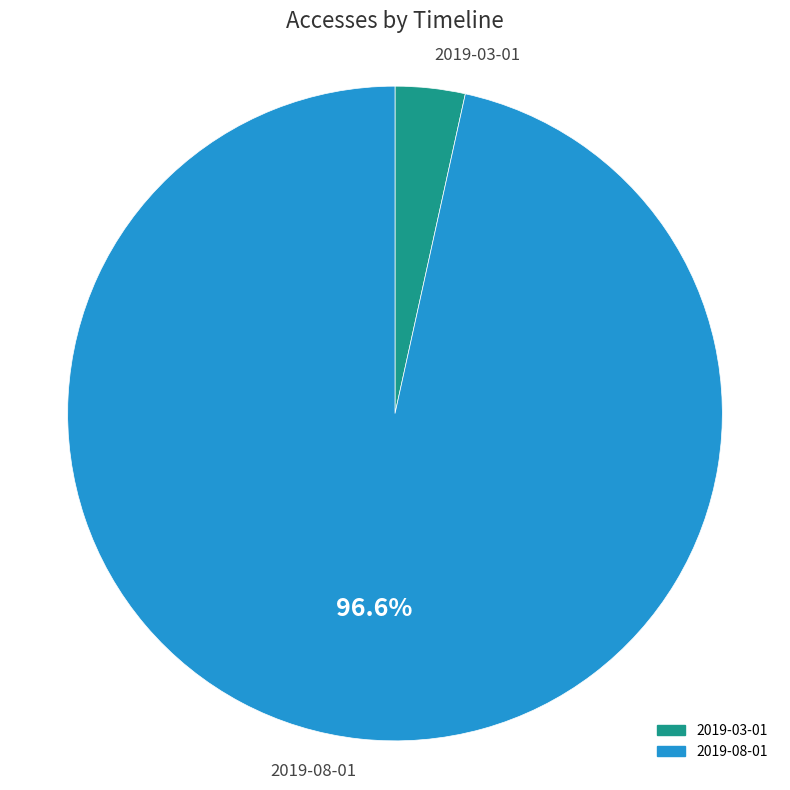

How many slices are in this pie chart?

2